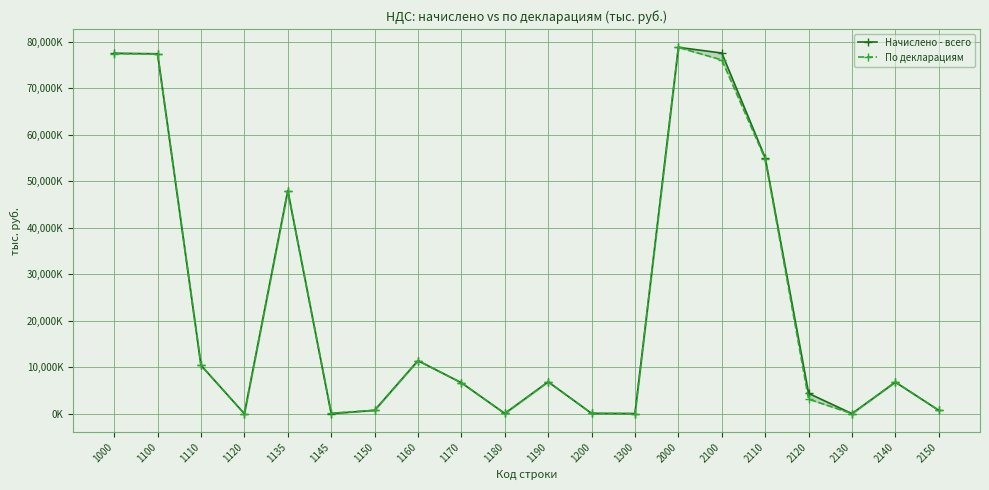

True or false: Начислено - всего and По декларациям intersect in this chart.

True